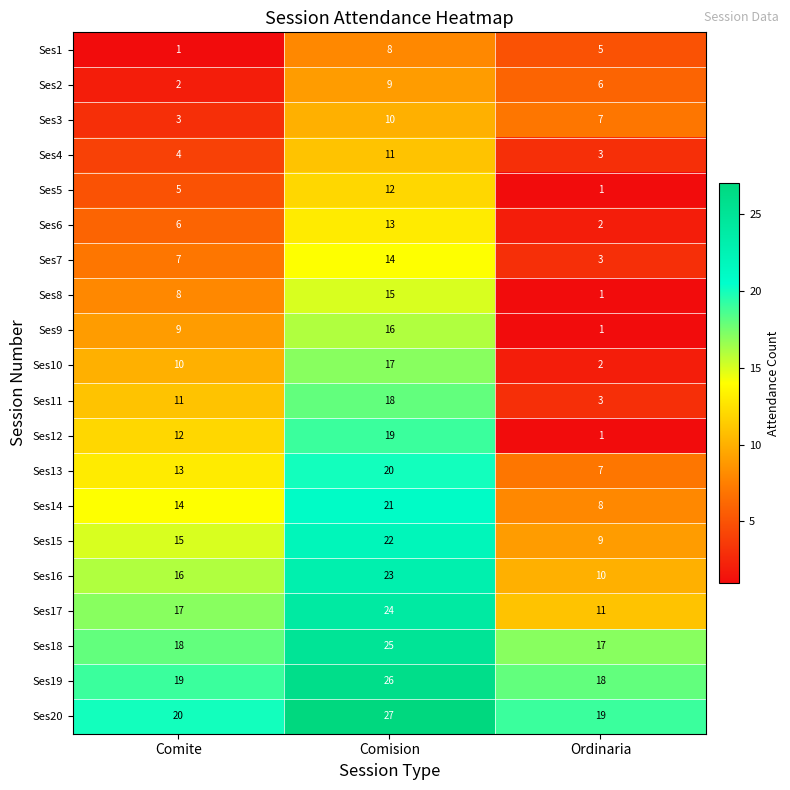

The value of Ses2 at Comite is 1. True or false?

False